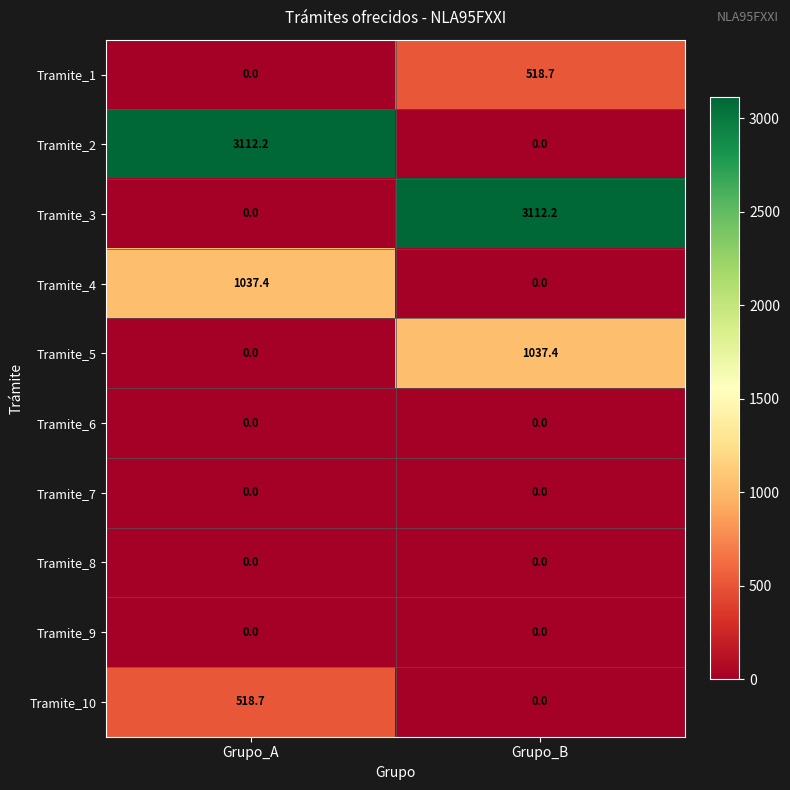

Reading left to right, list all the values displayed in this chart.

Tramite_1: 0.0	518.7
Tramite_2: 3112.2	0.0
Tramite_3: 0.0	3112.2
Tramite_4: 1037.4	0.0
Tramite_5: 0.0	1037.4
Tramite_6: 0.0	0.0
Tramite_7: 0.0	0.0
Tramite_8: 0.0	0.0
Tramite_9: 0.0	0.0
Tramite_10: 518.7	0.0